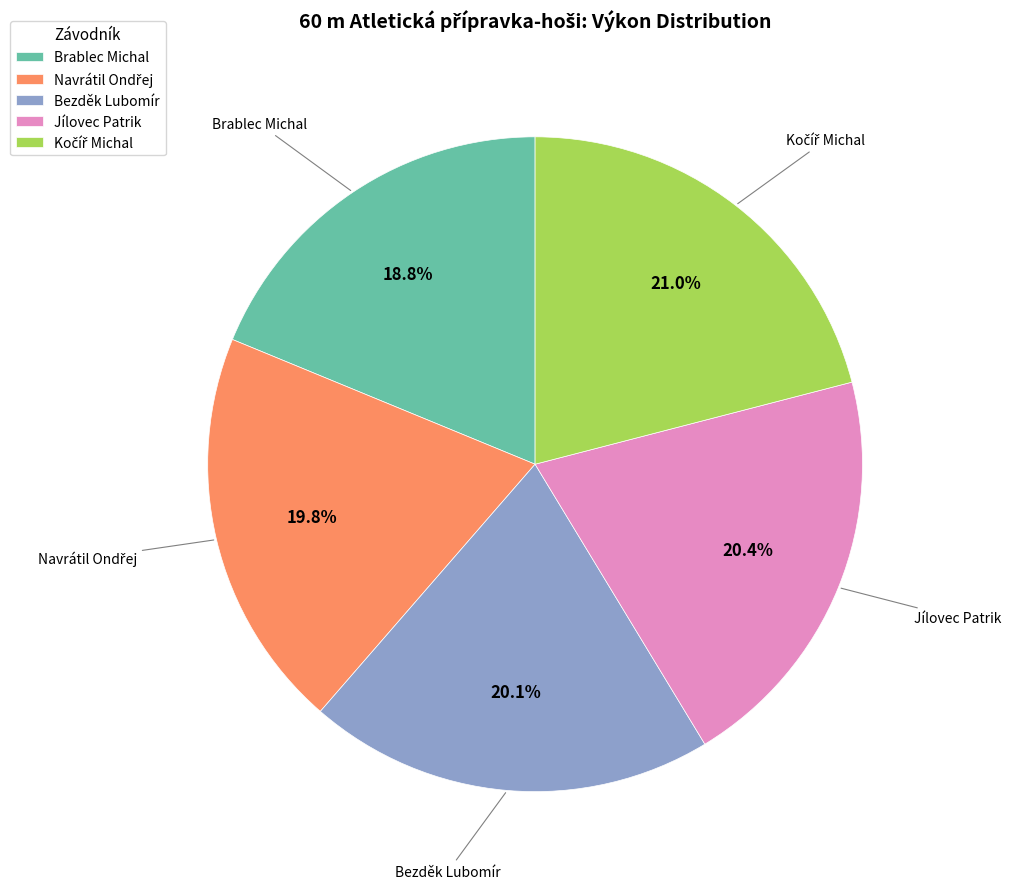

What is the smallest slice in the pie chart?

Brablec Michal